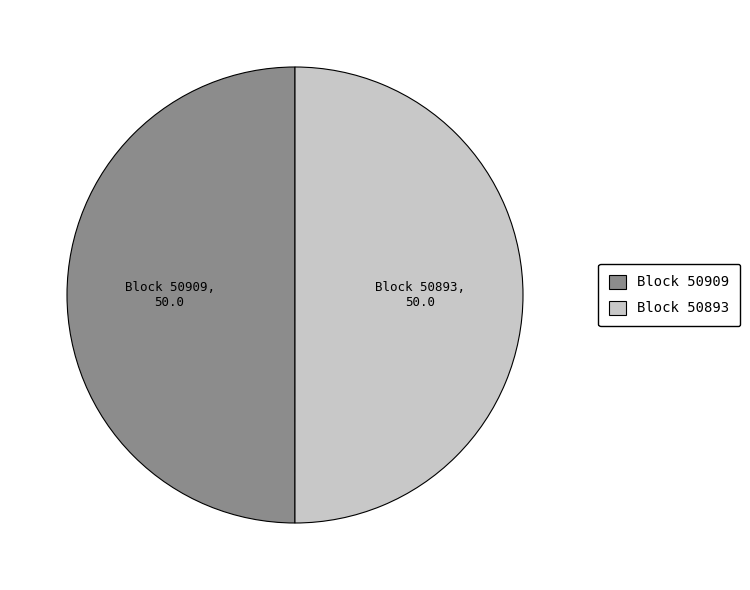

True or false: Block 50909 accounts for 50% of the total.

True